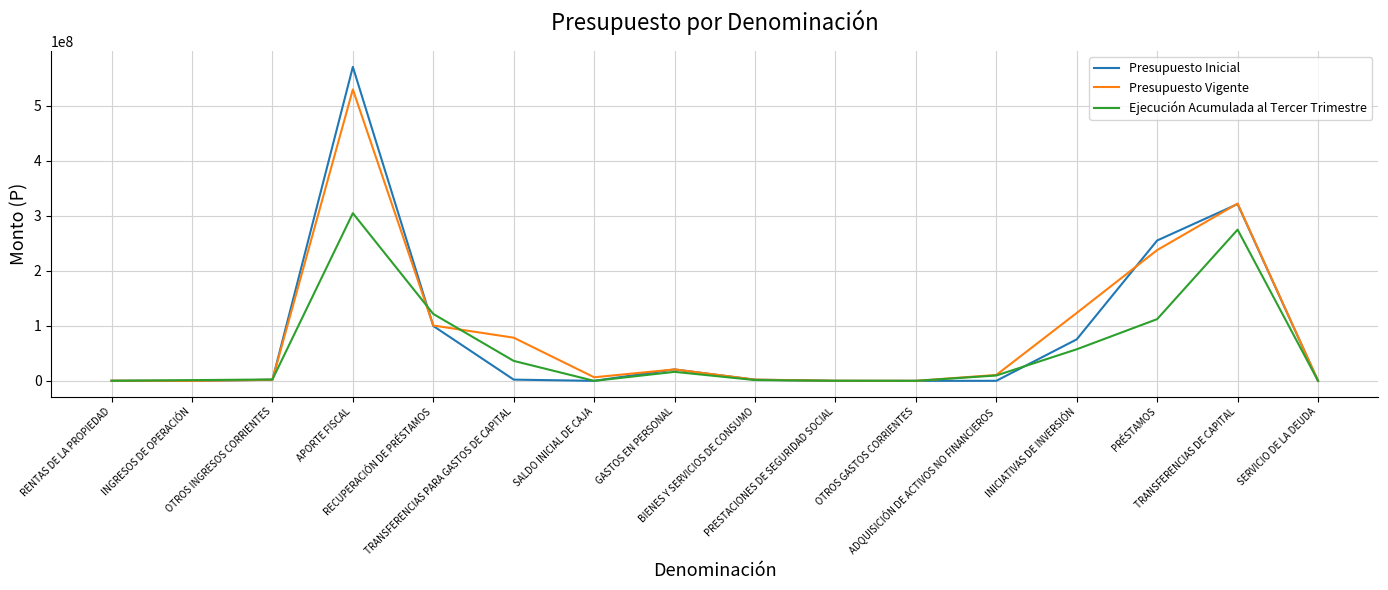

Does the chart display data point markers on the line(s)?

No